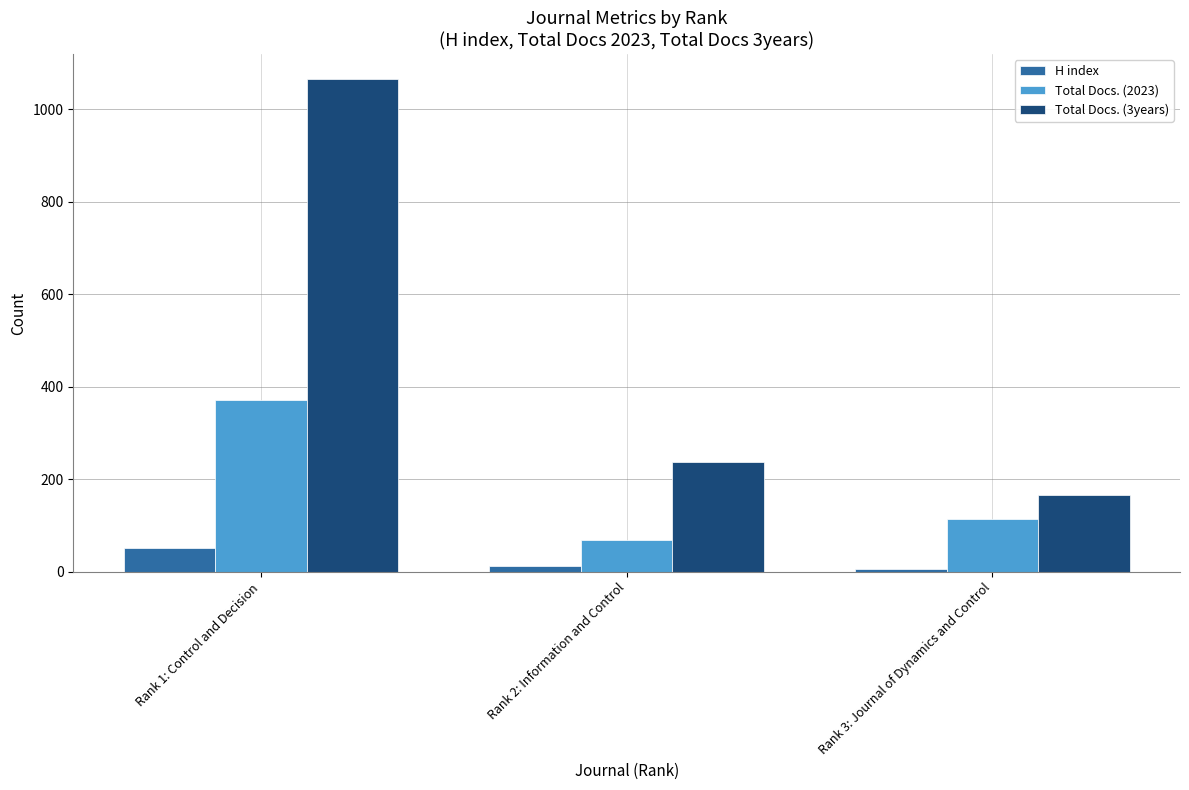

What is the maximum value shown in the chart?

1066